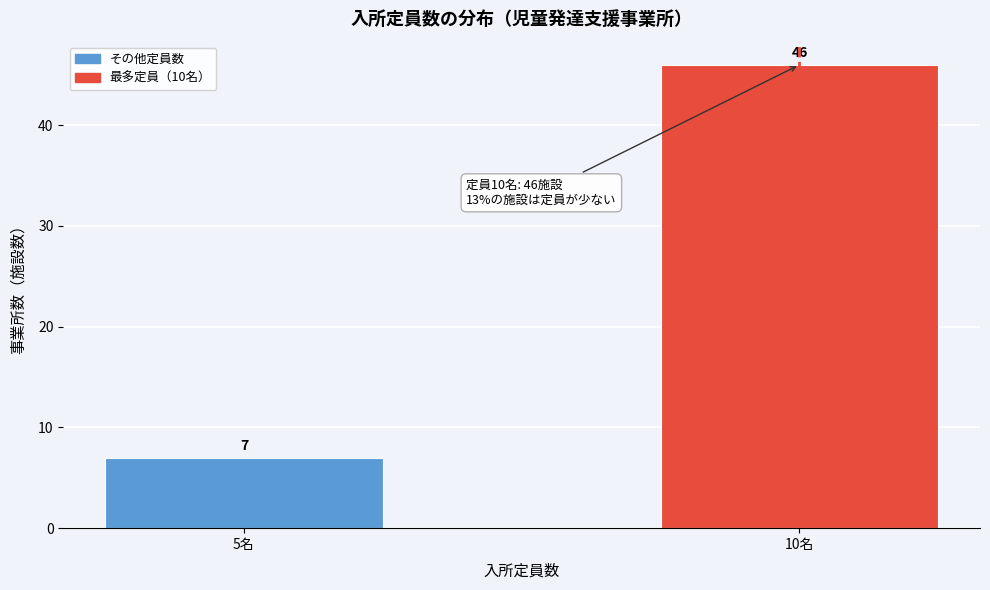

Reading left to right, what are all the values shown in this chart?

5名=7	10名=46